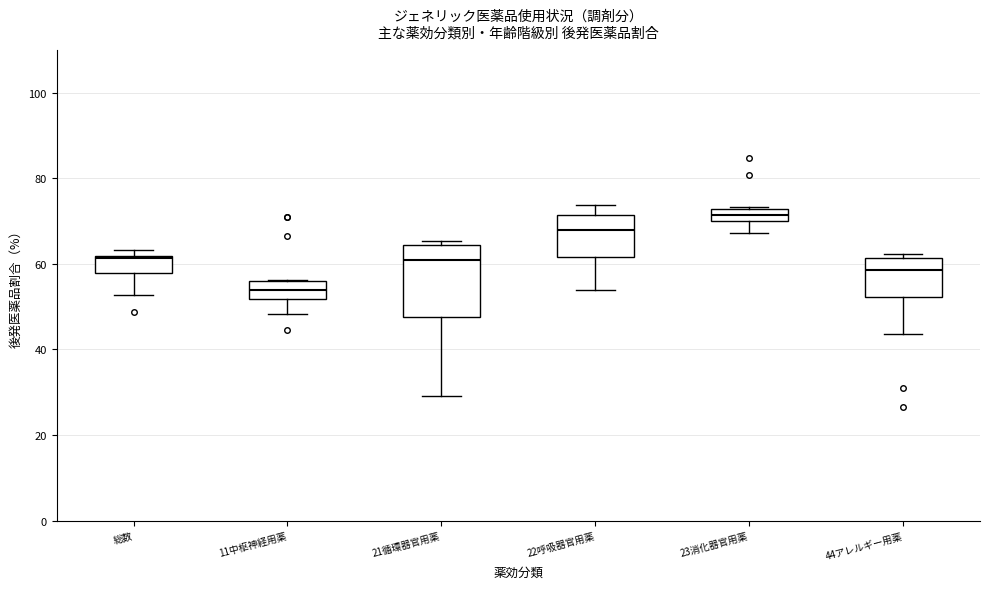

Which box has the highest median line?

23消化器官用薬